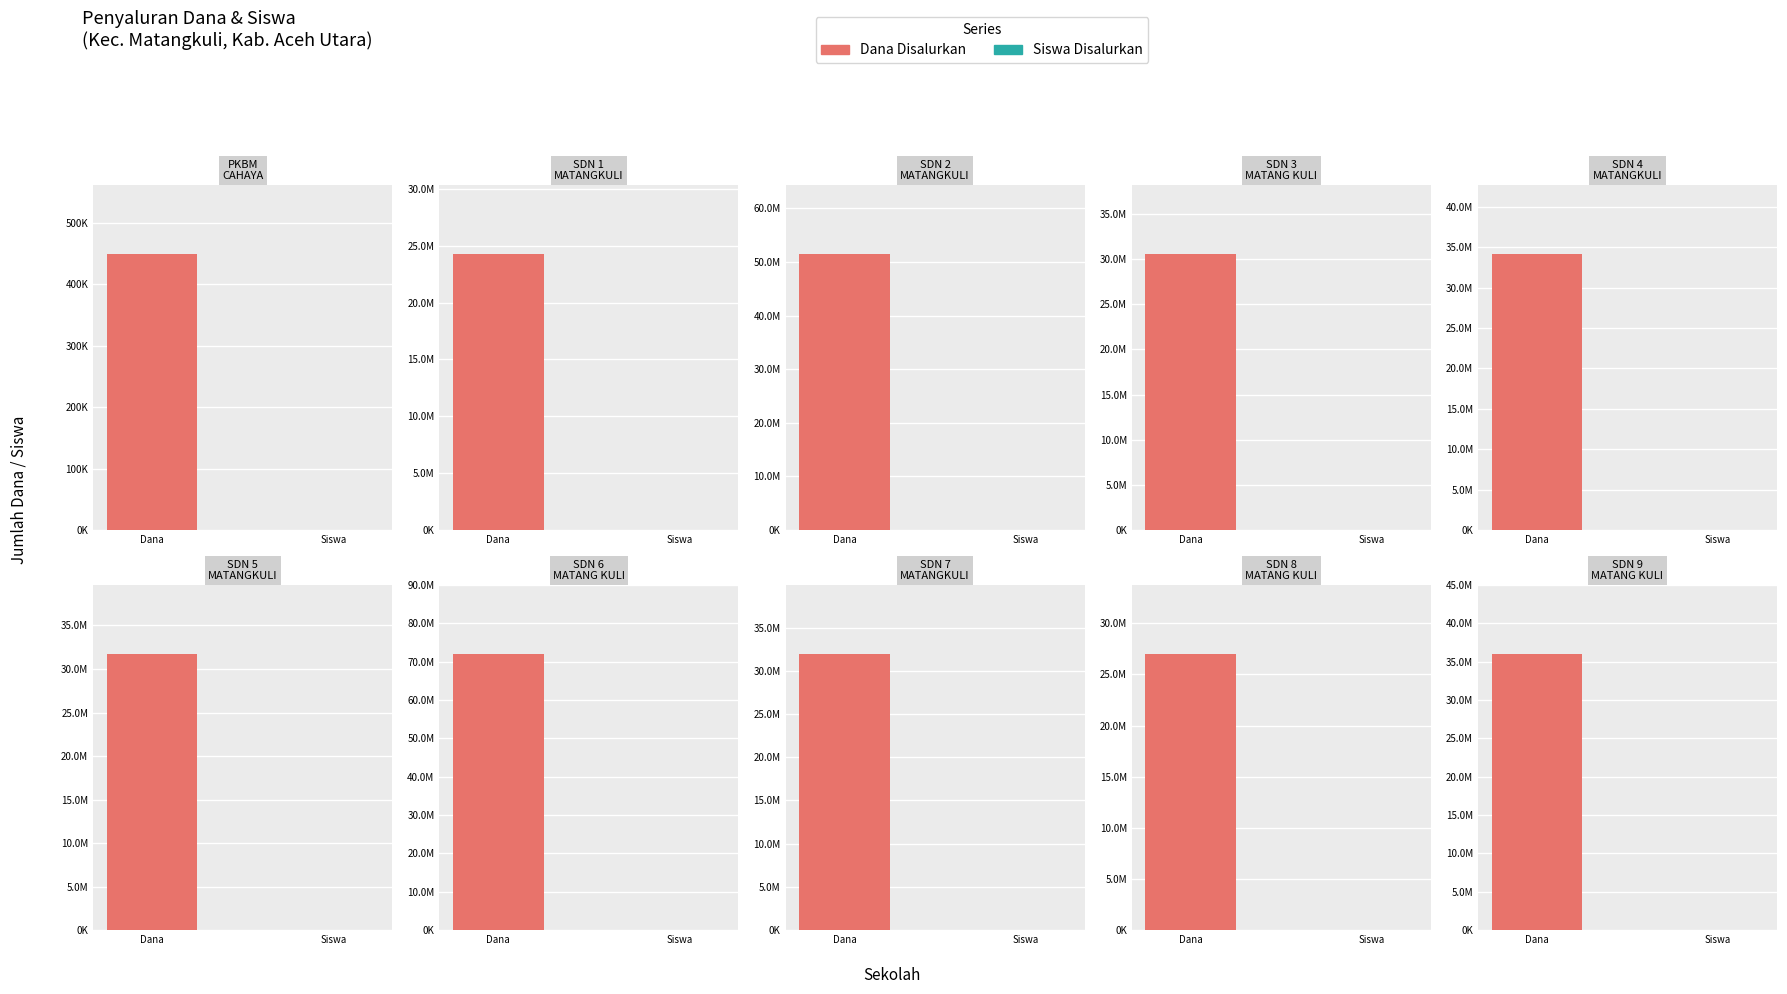

What is the difference between the Siswa Disalurkan values at SD NEGERI 9 MATANG KULI and SD NEGERI 5 MATANGKULI?

12